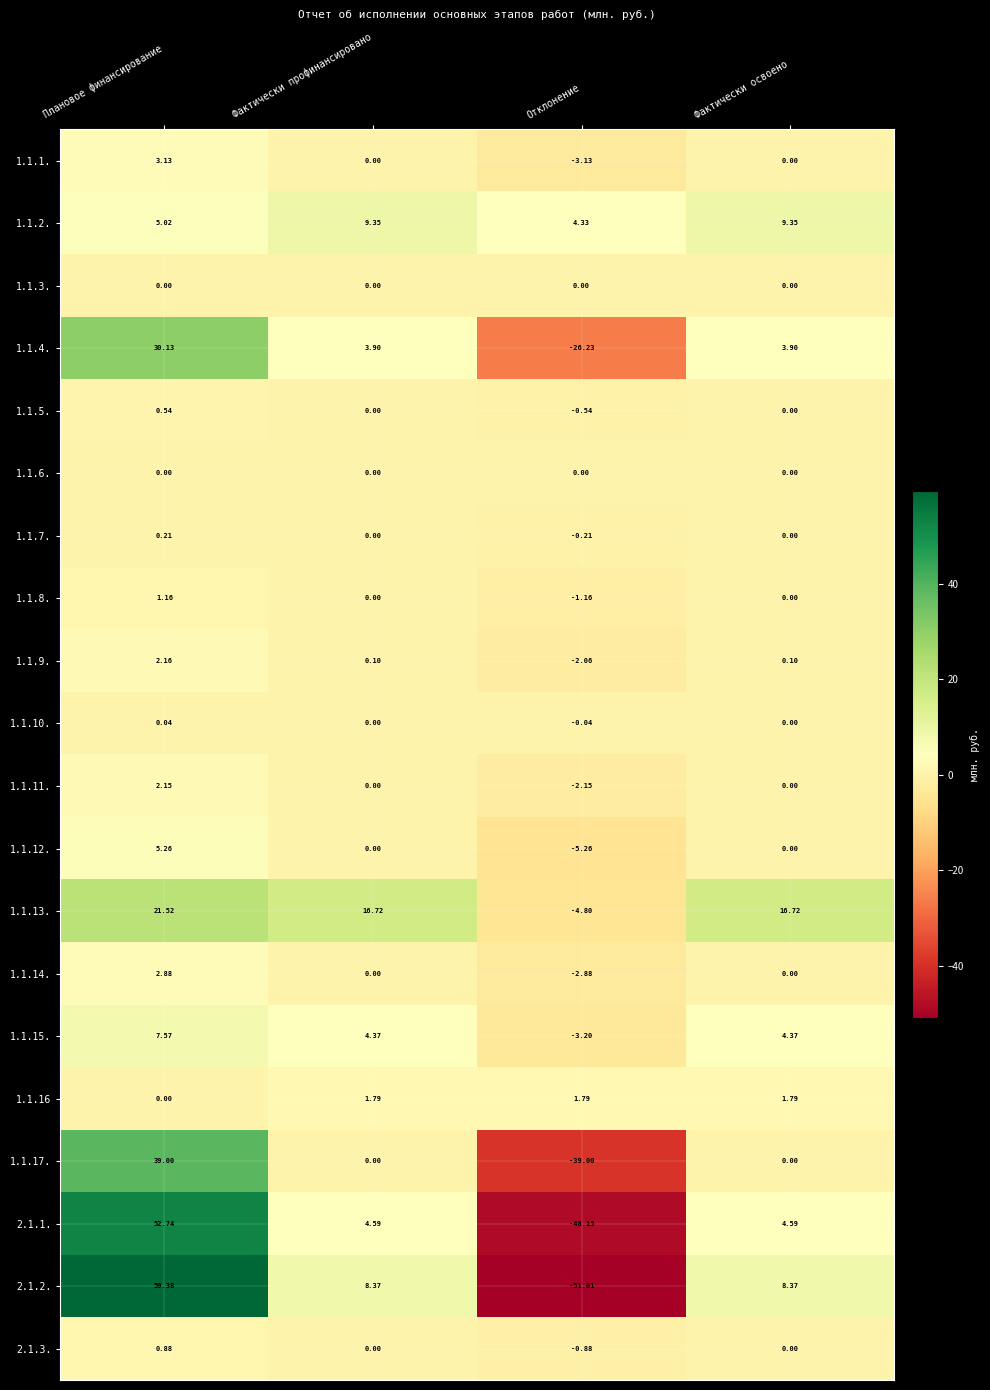

Which series changed the most between Плановое финансирование and Фактически профинансировано?

2.1.2.